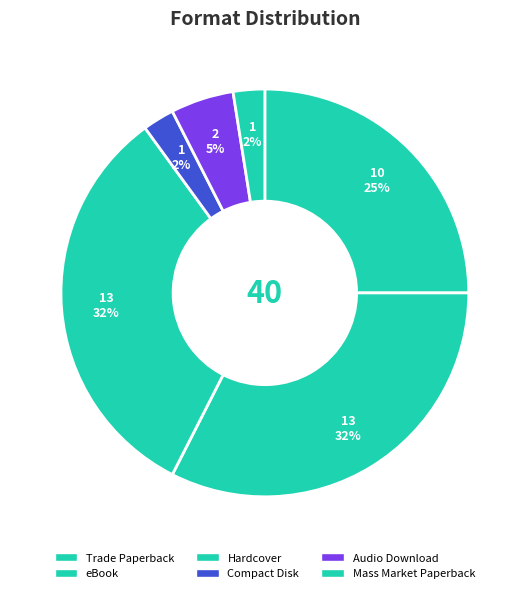

How many segments does this pie chart have?

6